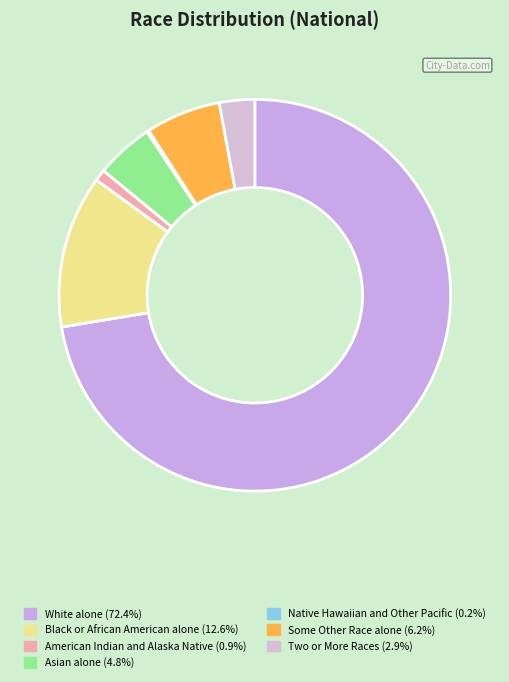

Between Asian alone and Two or More Races, which is larger?

Asian alone